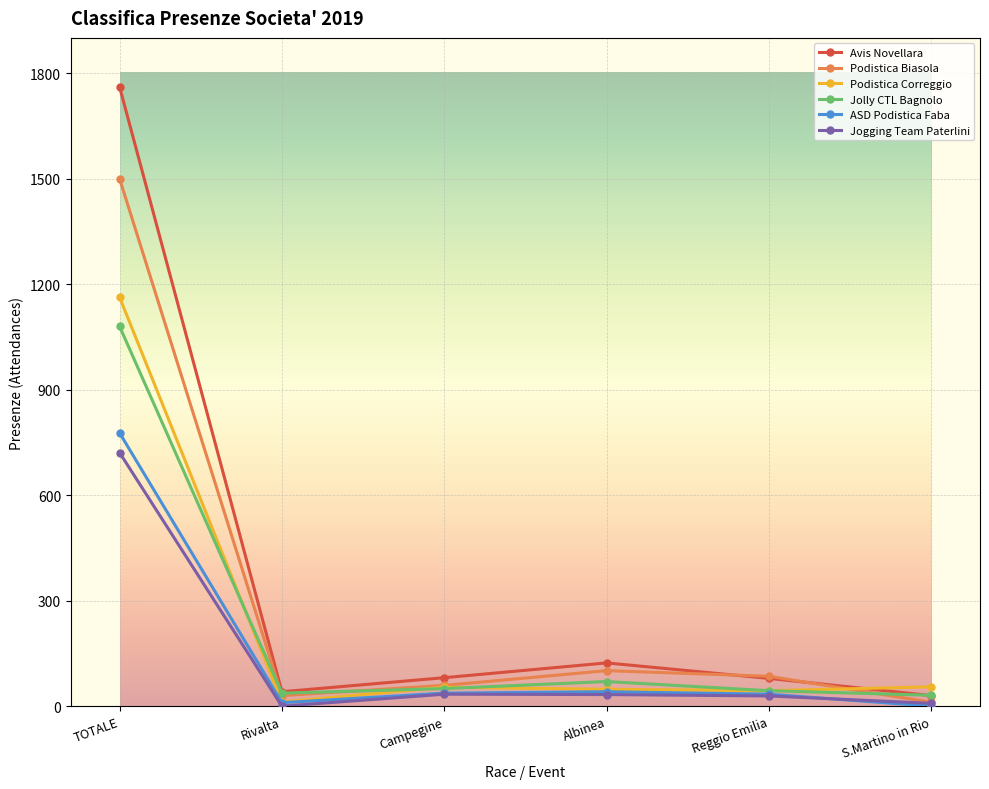

Where does the Jogging Team Paterlini series first go above 33?

TOTALE